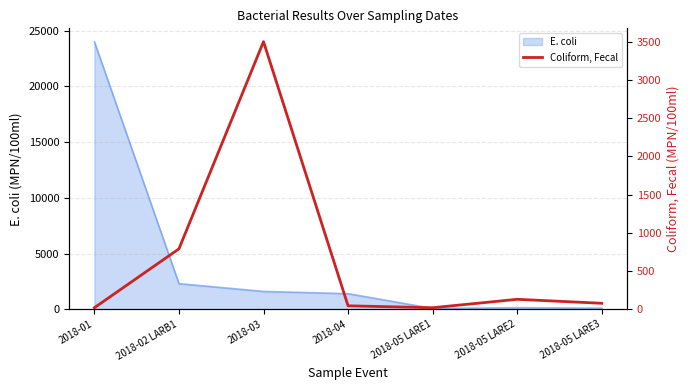

The value at 2018-05 LARE1 is 14. True or false?

False